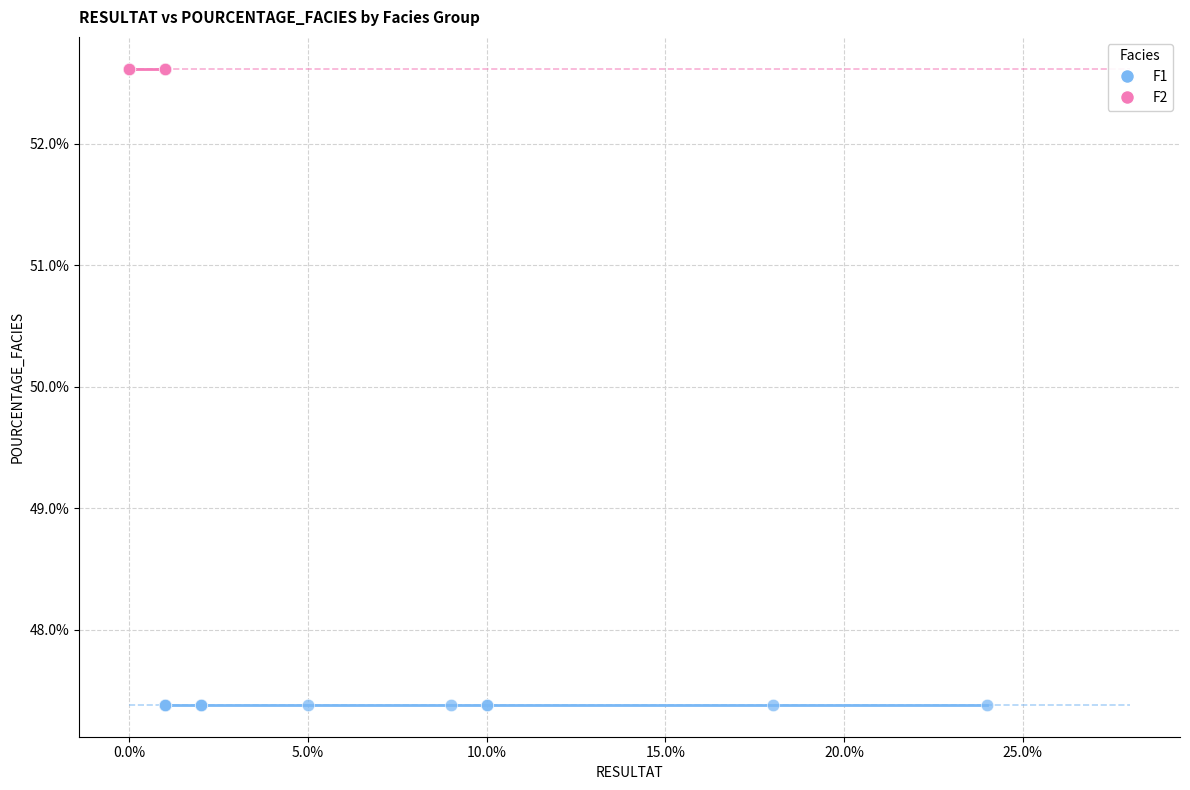

What are all the series names shown in the legend?

F1, F2